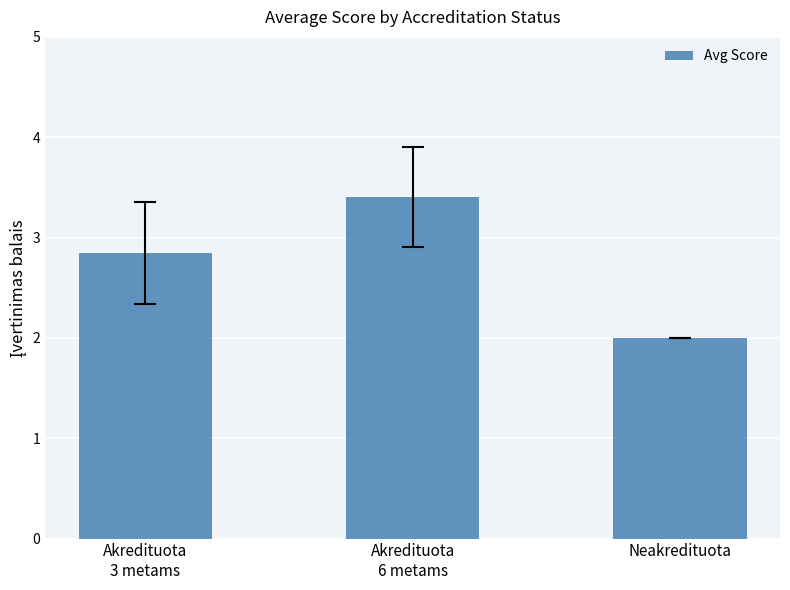

Between Akredituota
6 metams and Neakredituota, which is larger?

Akredituota
6 metams